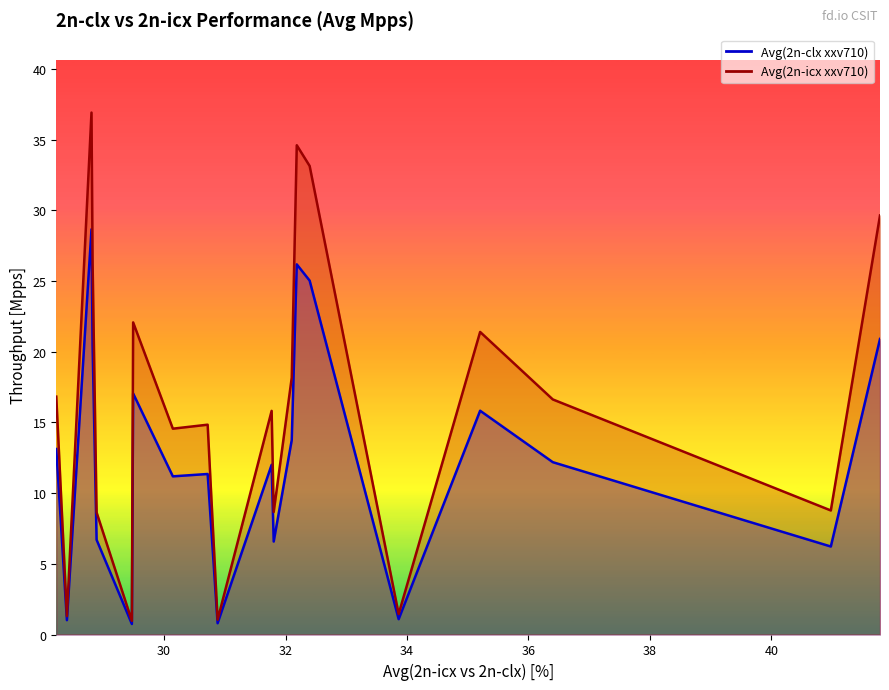

Rank the series by their average value, from highest to lowest.

Avg(2n-icx xxv710), Avg(2n-clx xxv710)